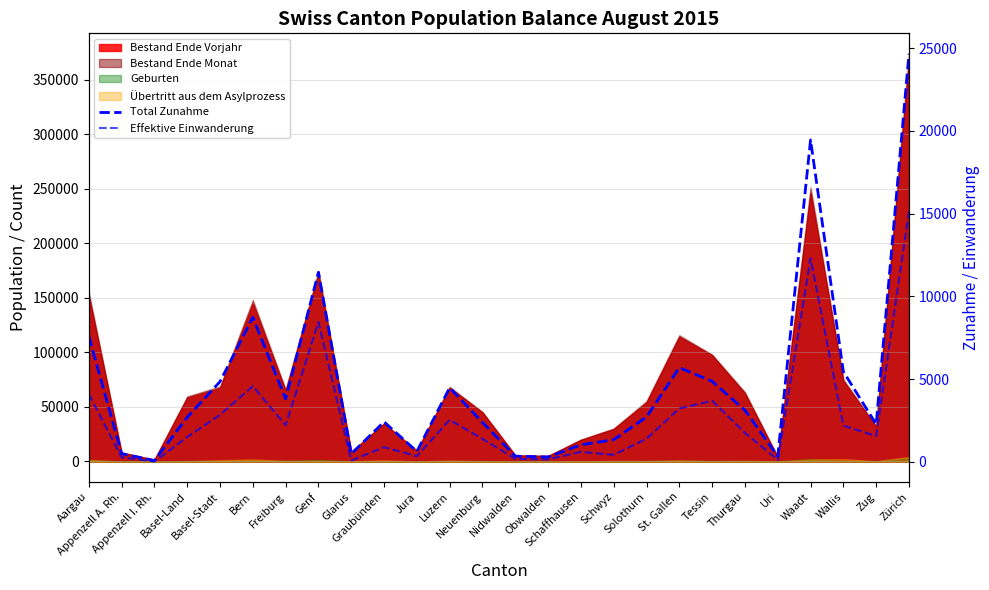

Where is the first local maximum for Effektive Einwanderung?

Bern